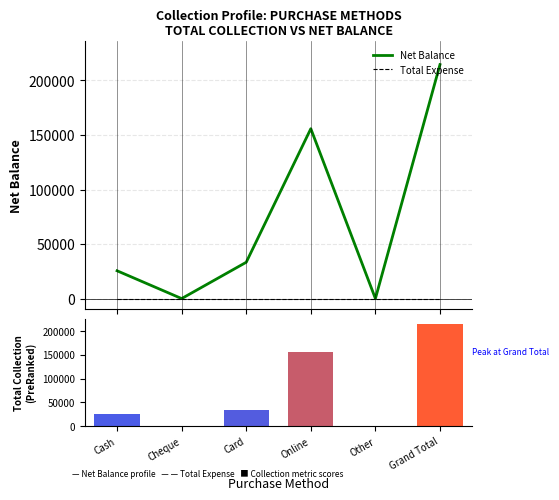

The value of Net Balance at Other is 0. True or false?

True